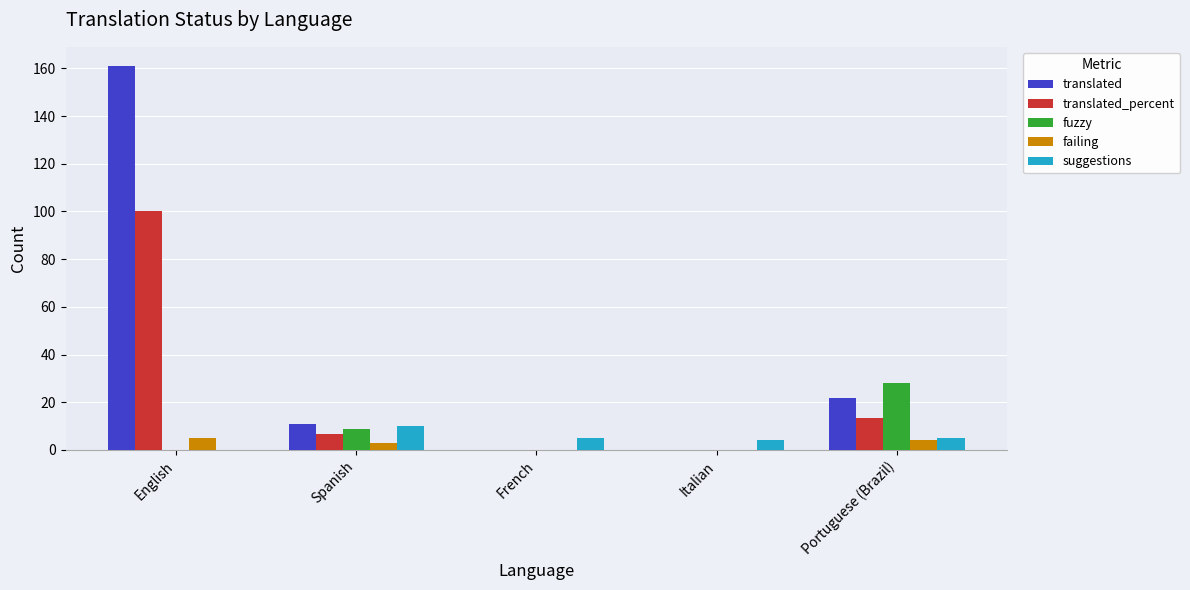

What is the sum of the suggestions values at French and Portuguese (Brazil)?

10.0